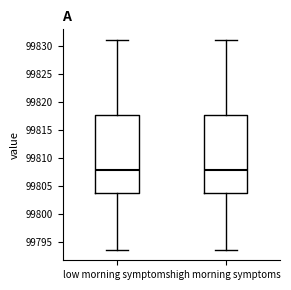

Reading left to right, transcribe this box plot: for each box, give where its median line is, the range the box spans, and where its two whiskers end, as read against the y-axis. The values are not printed on the chart, so give them approximately, as read against the axis.

low morning symptoms: median 99808.0, box 99804.0 to 99817.5, whiskers 99793.5 to 99831.0
high morning symptoms: median 99808.0, box 99804.0 to 99817.5, whiskers 99793.5 to 99831.0